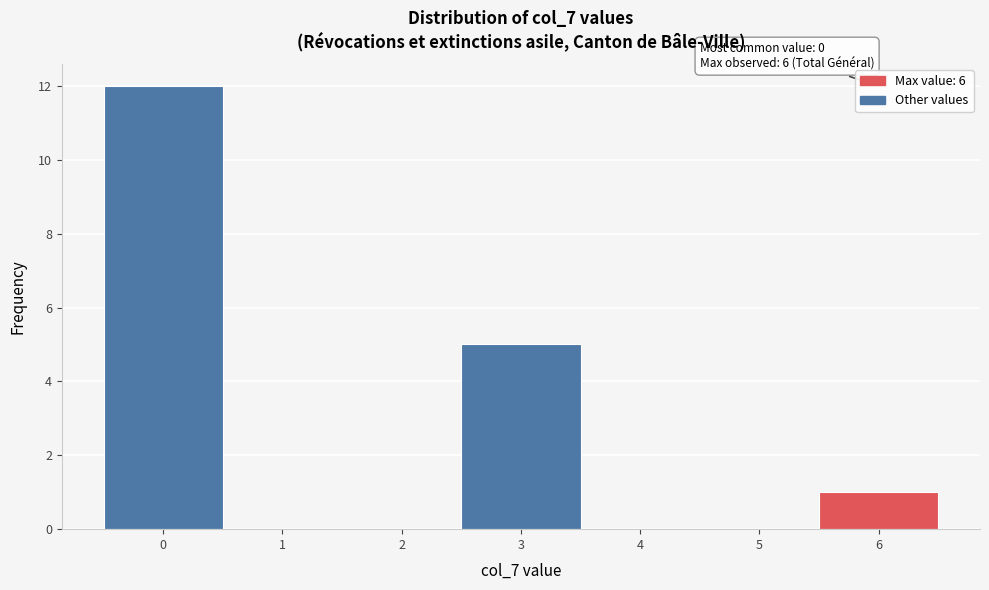

Which range on the x-axis has the tallest bar?

-0.5 to 0.5